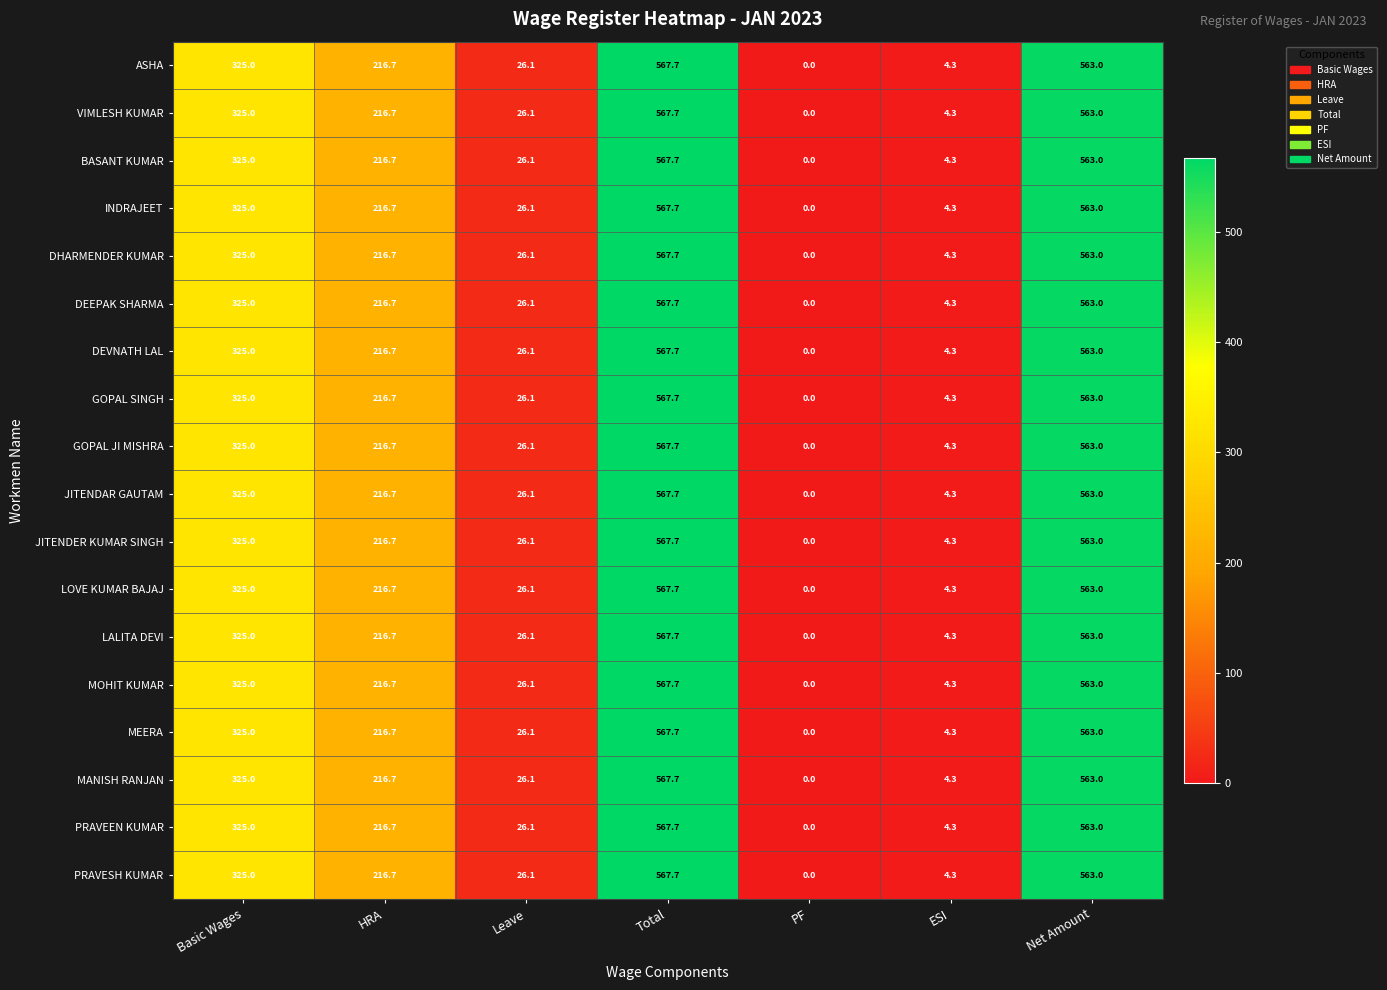

List the labels in order of BASANT KUMAR value, smallest first.

PF, ESI, Leave, HRA, Basic Wages, Net Amount, Total